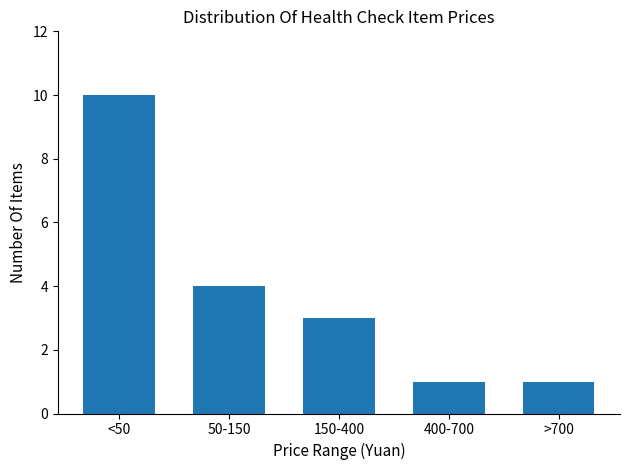

Reading right to left, extract all data points from this chart.

1	1	3	4	10